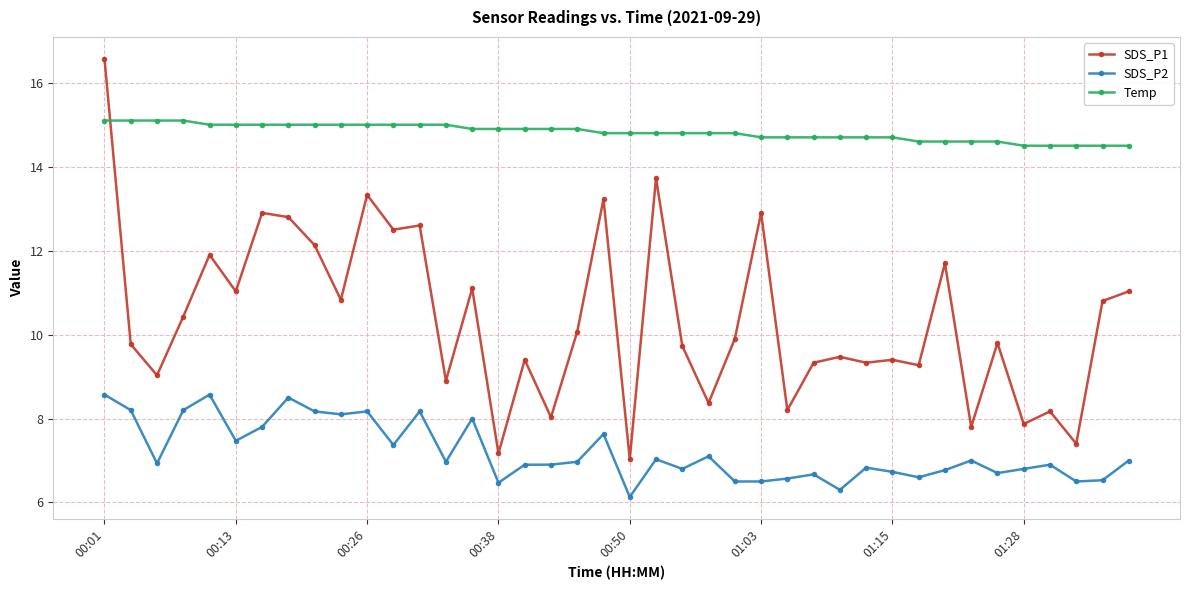

What is the difference between the second highest and minimum values in the Temp series?

0.6